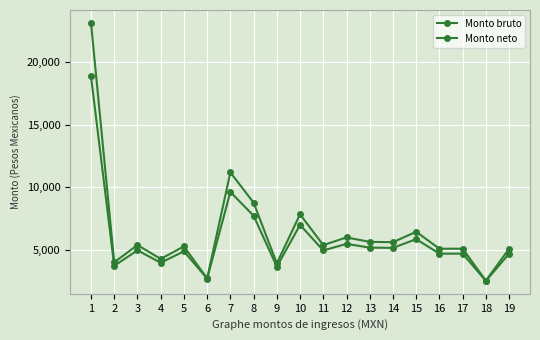

What is the sum of all Monto neto values?

109953.4